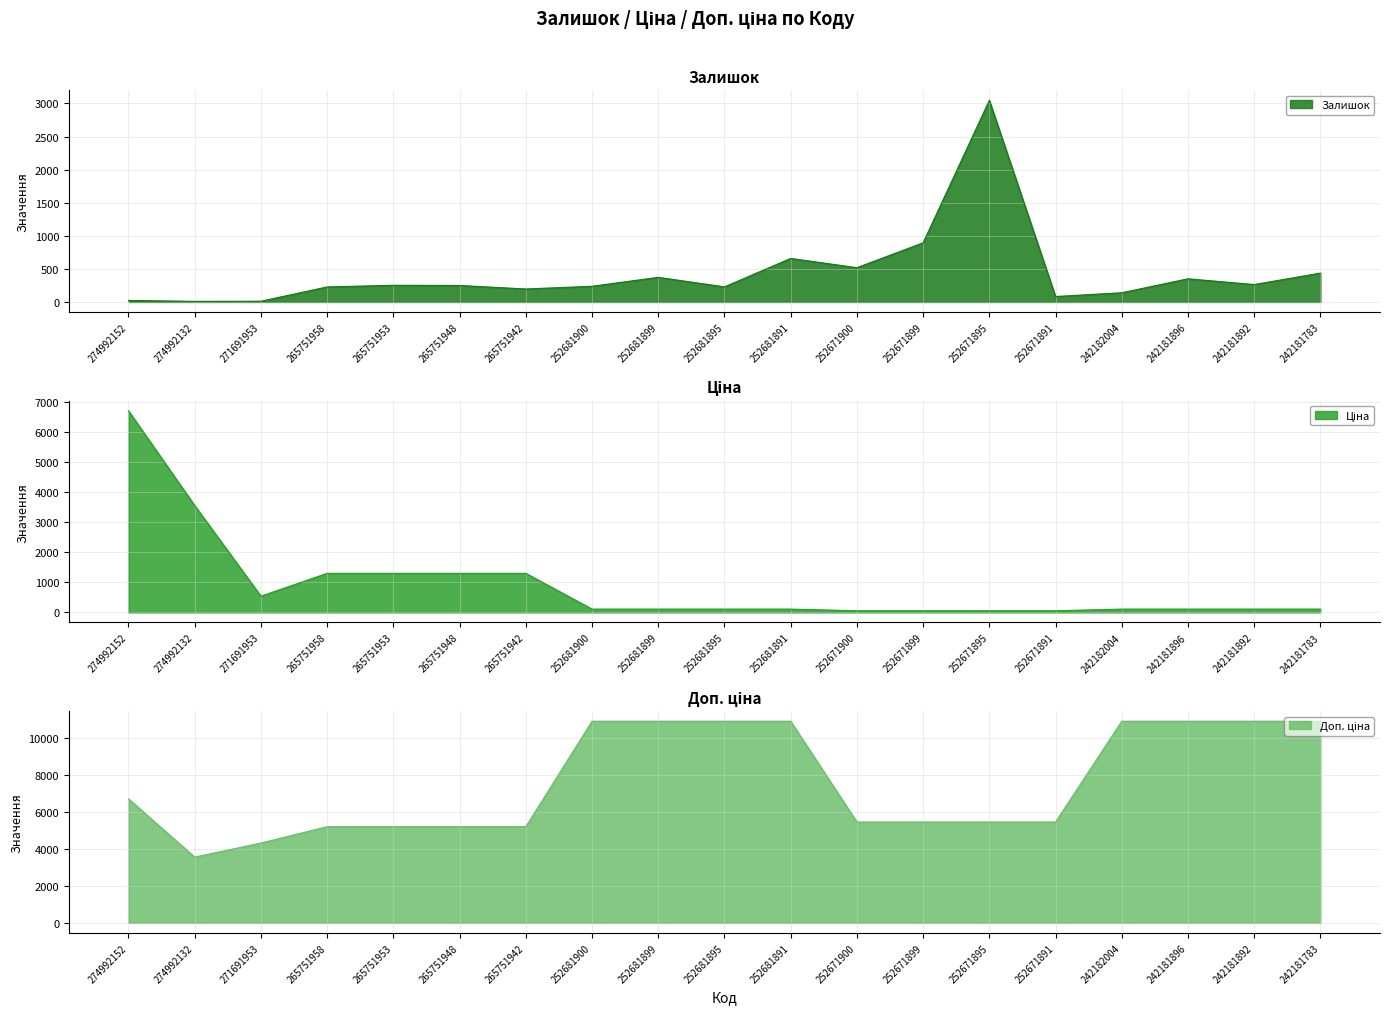

Where is the first local minimum for Ціна?

271691953